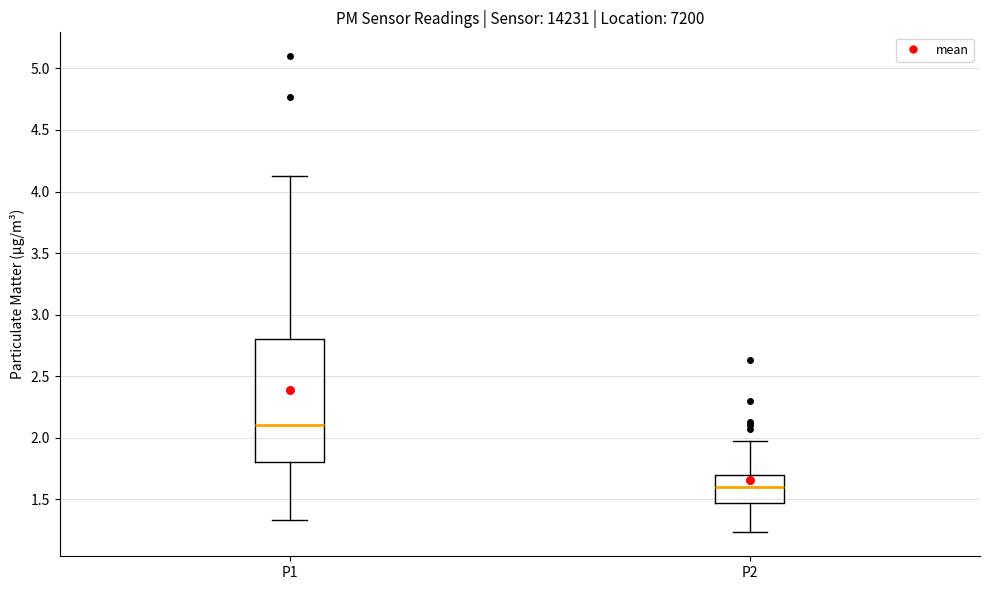

Reading left to right, transcribe this box plot: for each box, give where its median line is, the range the box spans, and where its two whiskers end, as read against the y-axis. The values are not printed on the chart, so give them approximately, as read against the axis.

P1: median 2.10, box 1.80 to 2.80, whiskers 1.35 to 4.15
P2: median 1.60, box 1.45 to 1.70, whiskers 1.25 to 1.95